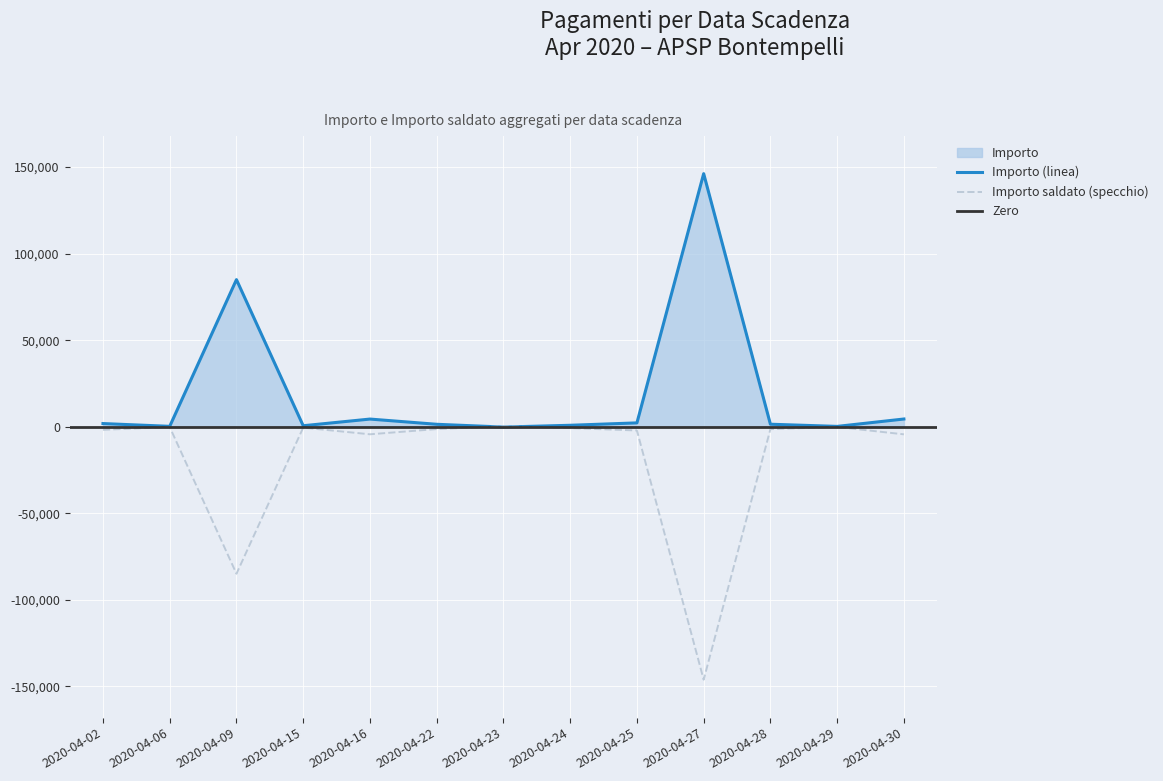

True or false: Importo saldato and Importo intersect in this chart.

True